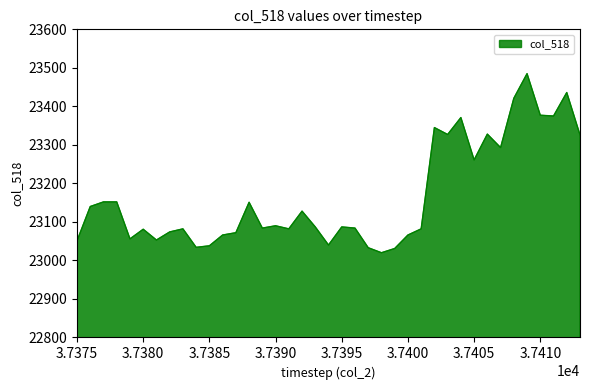

What is the difference between the maximum and minimum values?

465